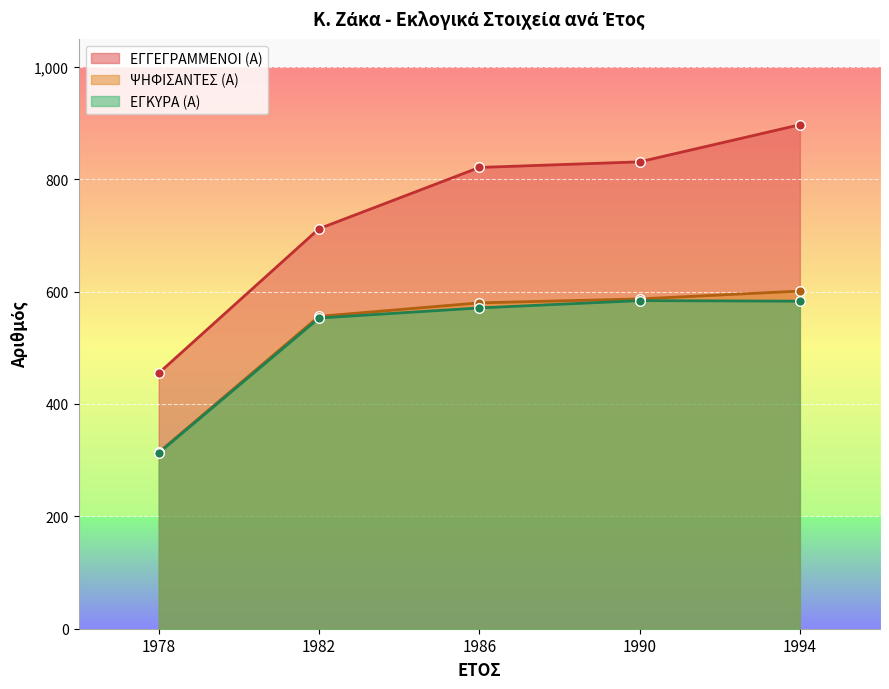

Which series has the largest total across all categories?

ΕΓΓΕΓΡΑΜΜΕΝΟΙ (Α)